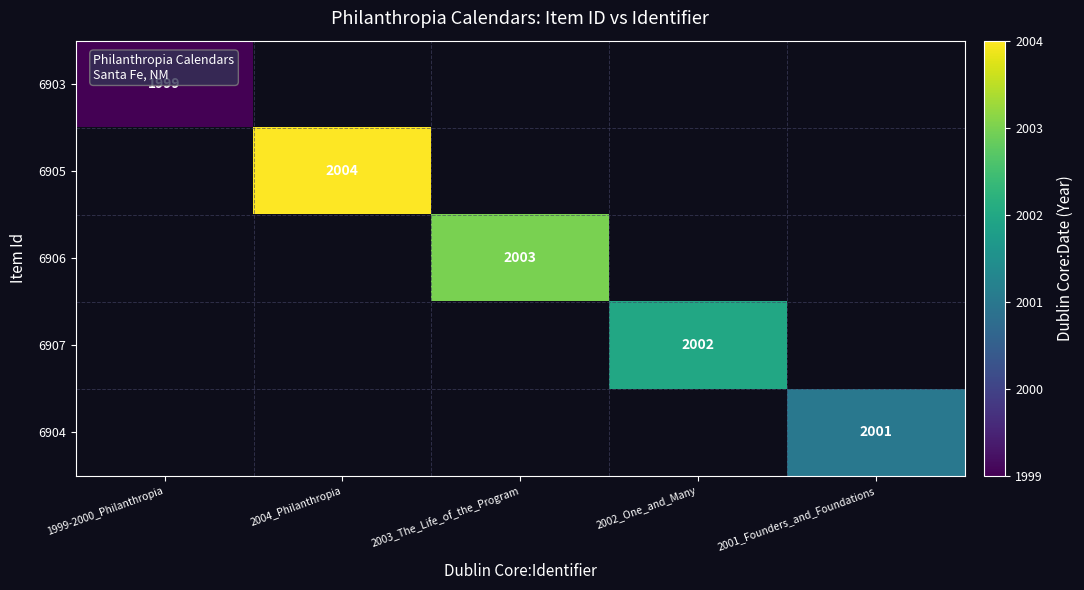

Which category has the highest value across all series?

2004_Philanthropia